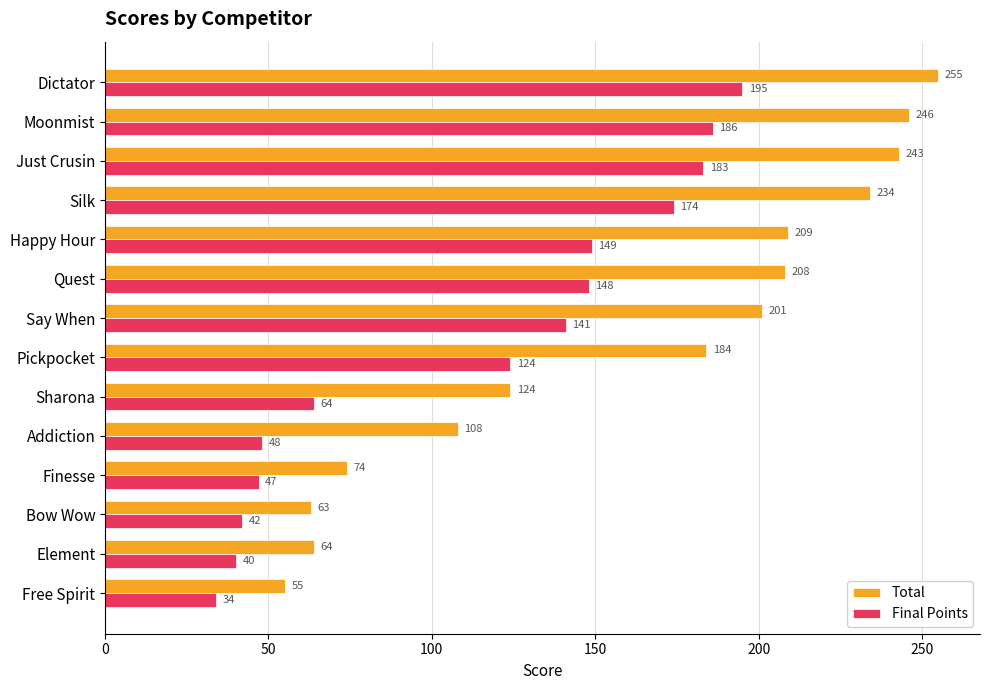

The value of Final Points at Just Crusin is 69. True or false?

False